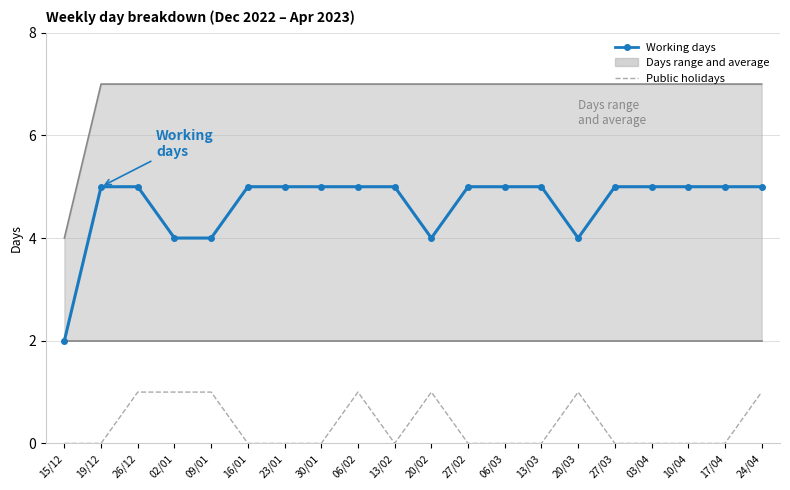

The Public holidays series shows 0 at 16/01. True or false?

True